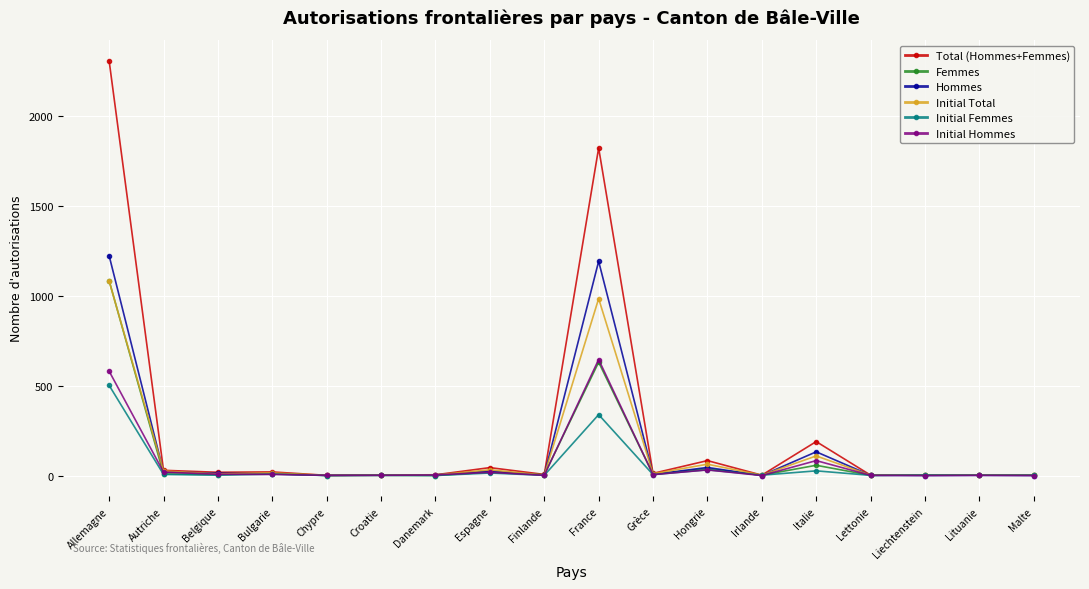

What is the label of the 10th point from the right?

Finlande